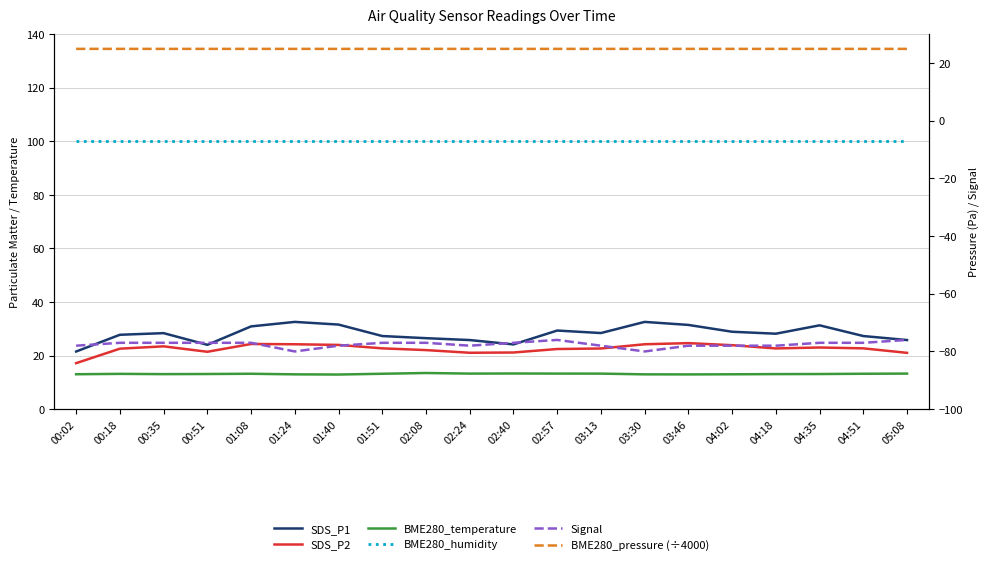

Rank the categories by Signal value from highest to lowest.

02:57, 05:08, 00:18, 00:35, 00:51, 01:08, 01:51, 02:08, 02:40, 04:35, 04:51, 00:02, 01:40, 02:24, 03:13, 03:46, 04:02, 04:18, 01:24, 03:30